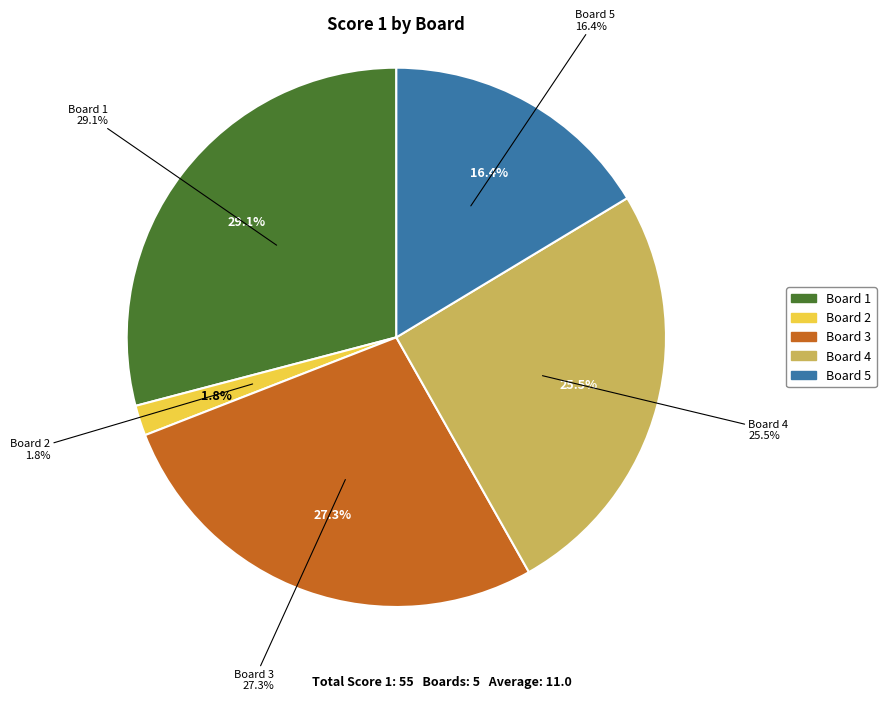

How many slices are in this pie chart?

5